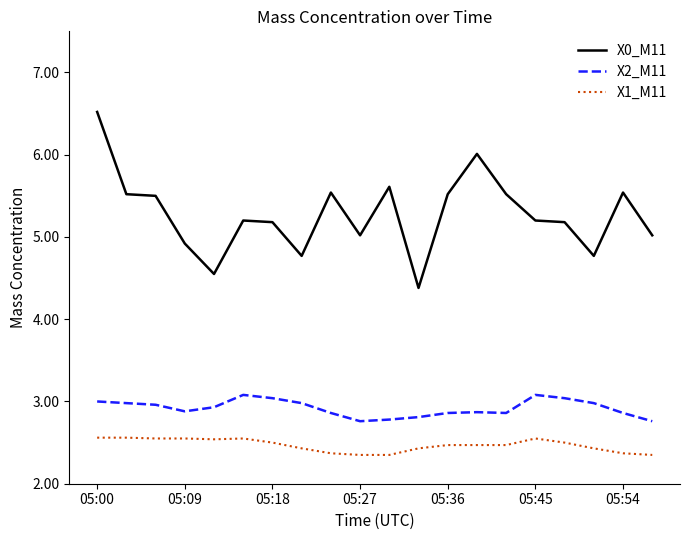

What is the lowest value of the X1_M11 series?

2.4